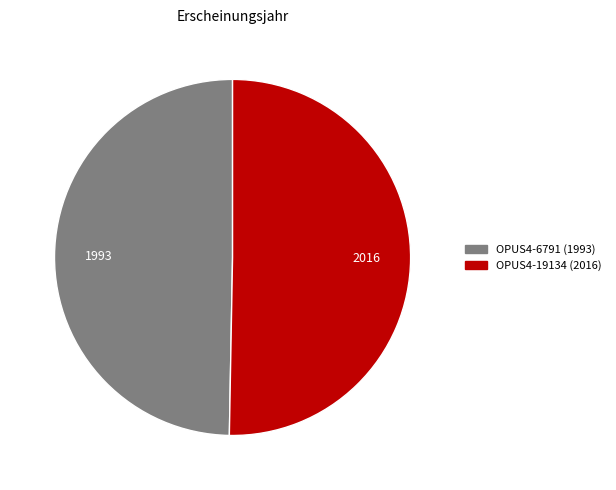

How many segments does this pie chart have?

2